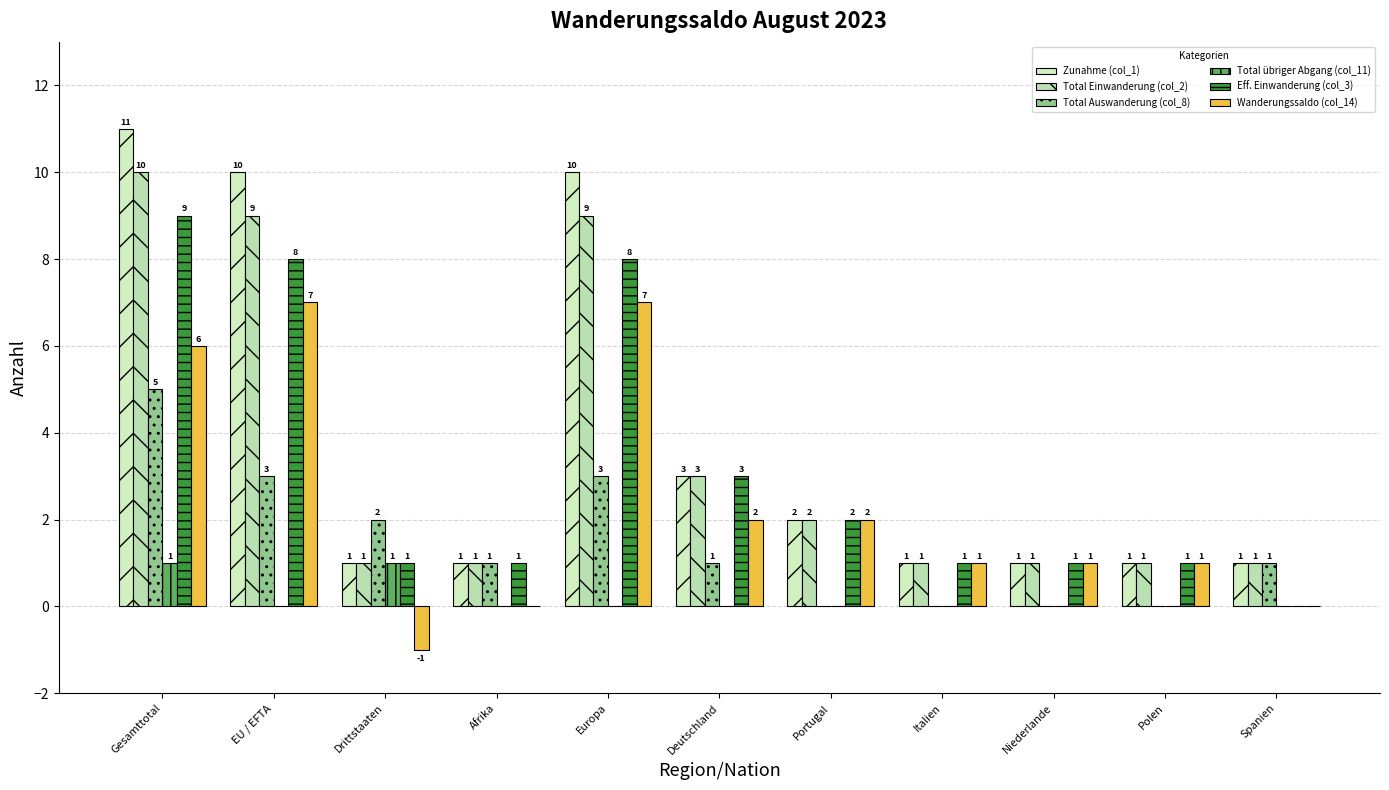

What is the minimum value for Total Einwanderung (col_2)?

1